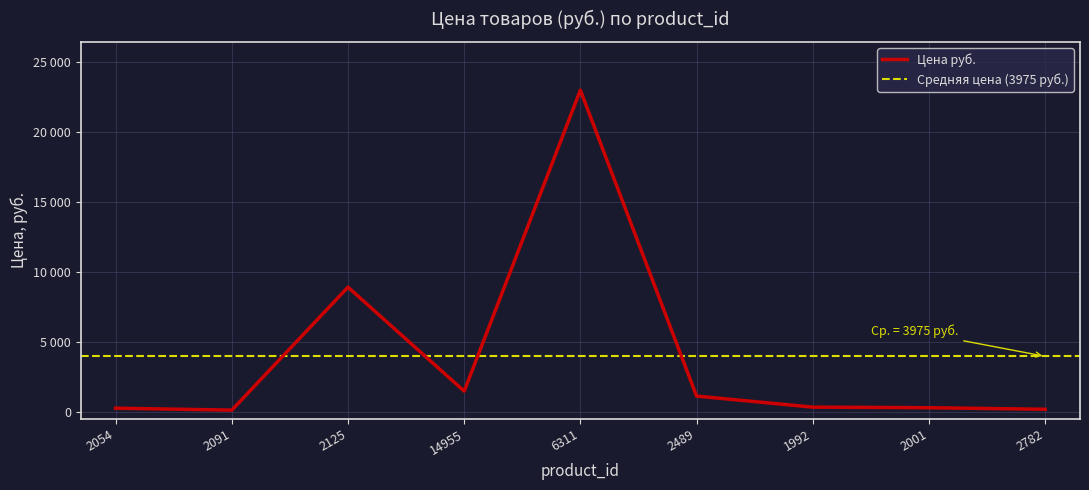

Approximately how many times larger is the value at 2054 compared to 1992?

0.8